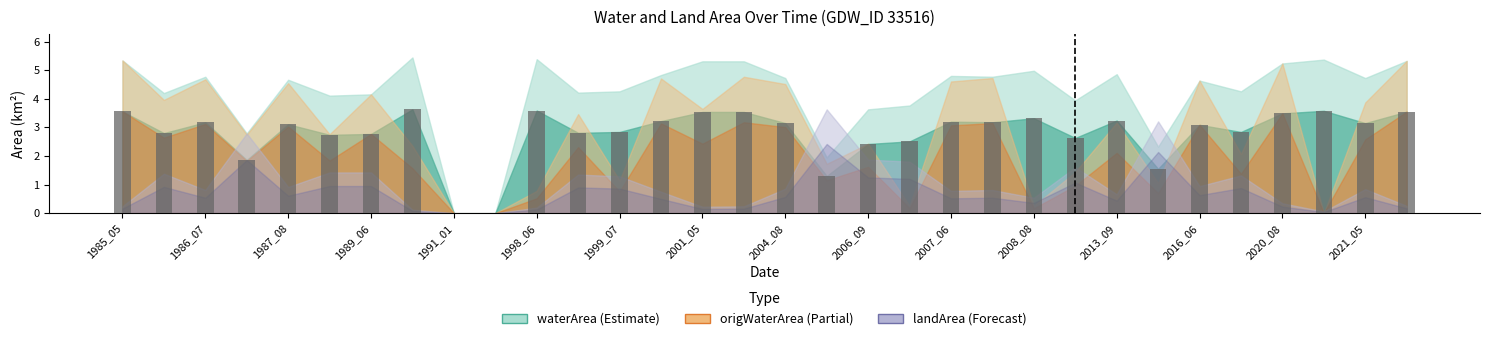

What is the sum of all values?

89.4